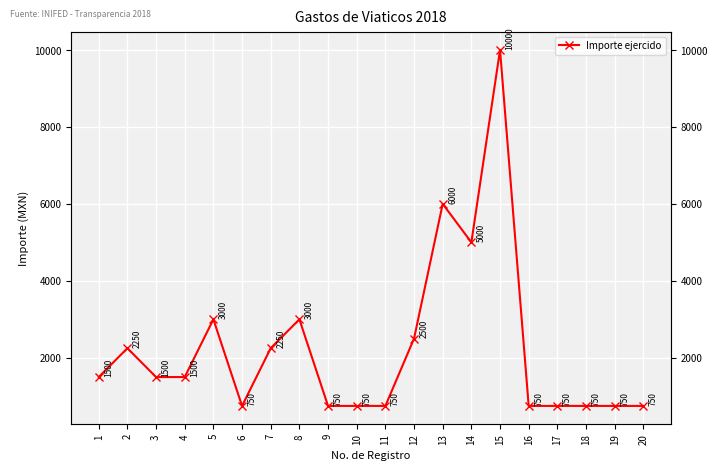

What is the smallest value displayed?

750